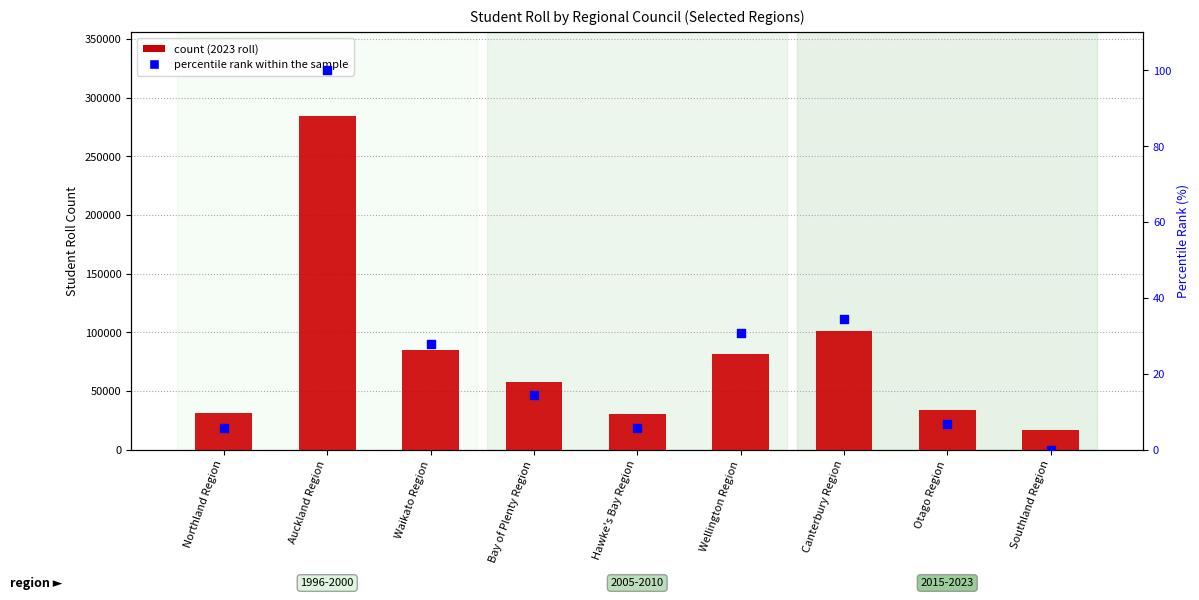

Which series reaches the maximum Y coordinate?

count (2023)